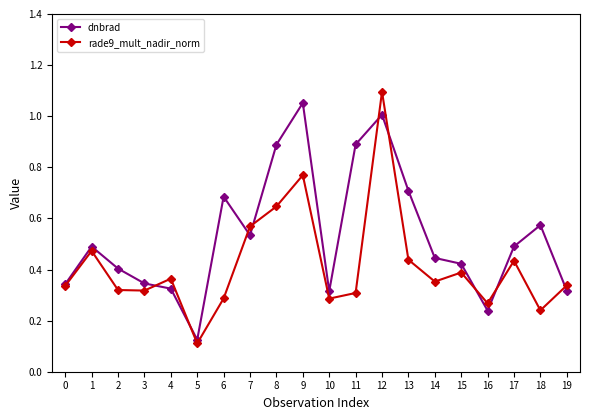

At which category does the chart reach its minimum across all series?

5